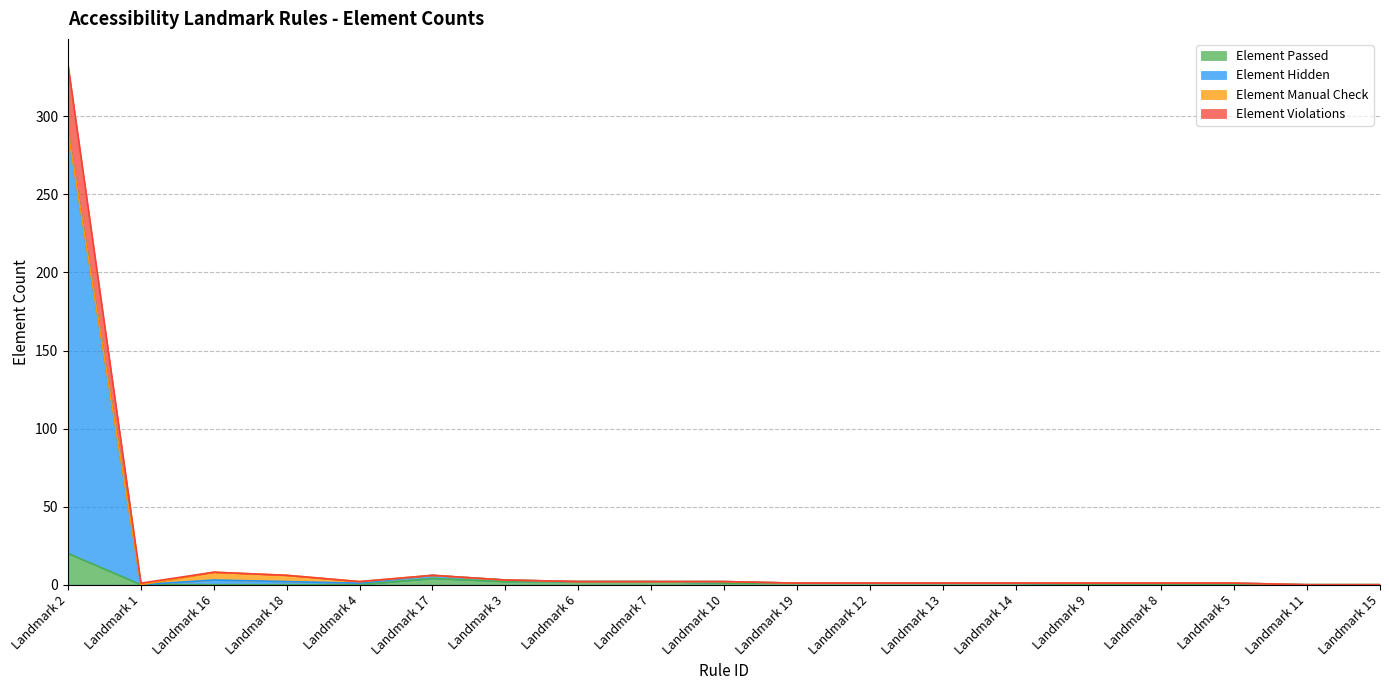

How many data points in Element Hidden are above 1?

8